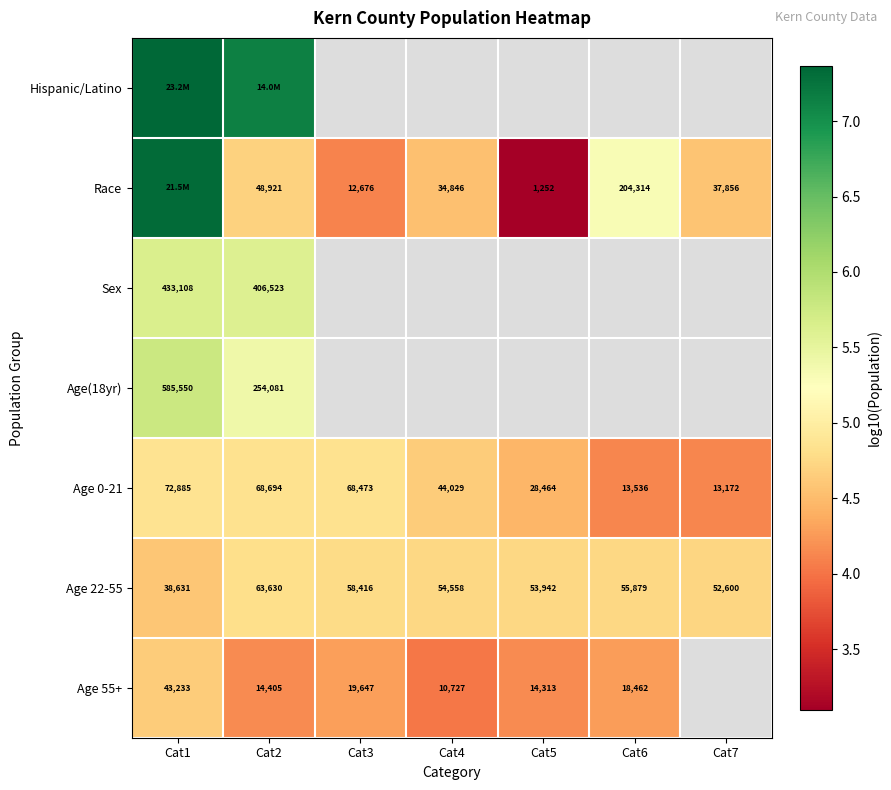

At which category does the chart reach its minimum across all series?

Cat5